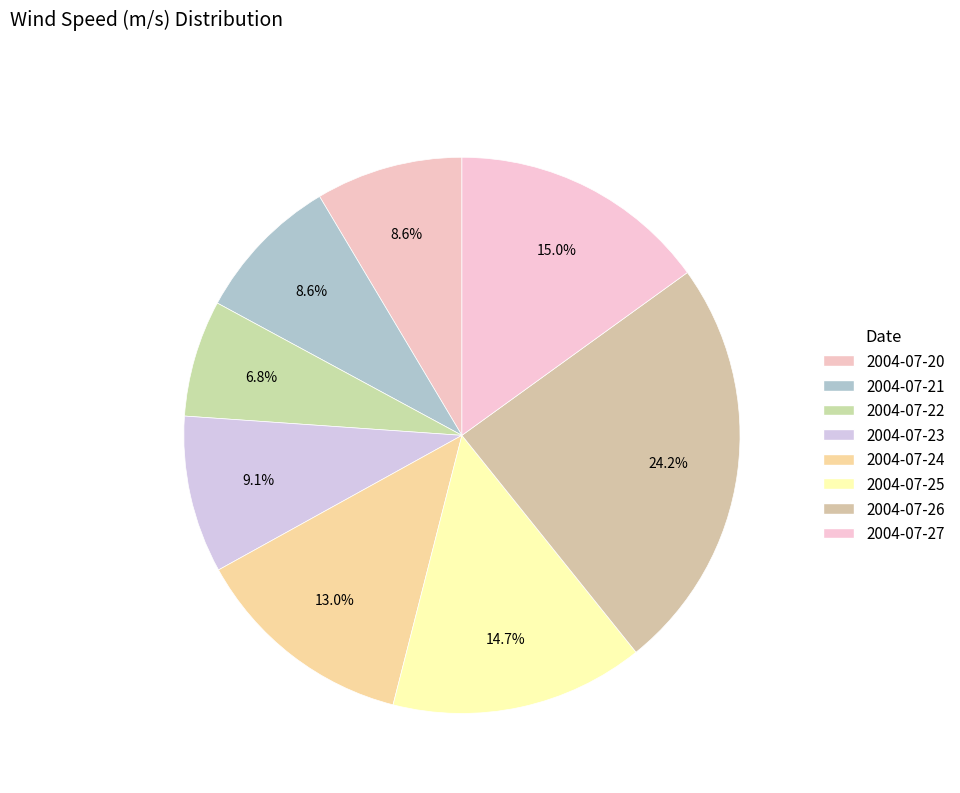

Which slice is the smallest?

2004-07-22